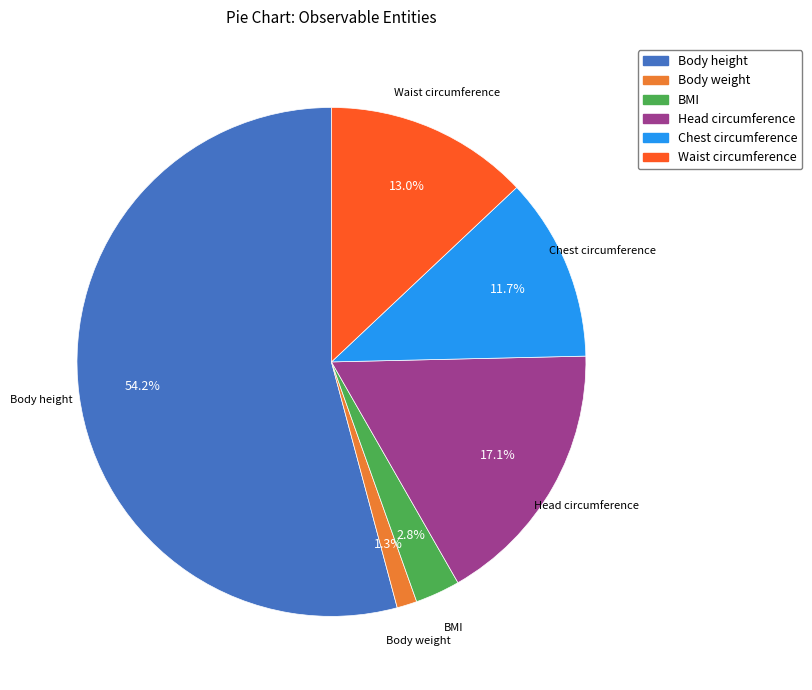

Is there any slice that represents more than half of the pie?

Yes